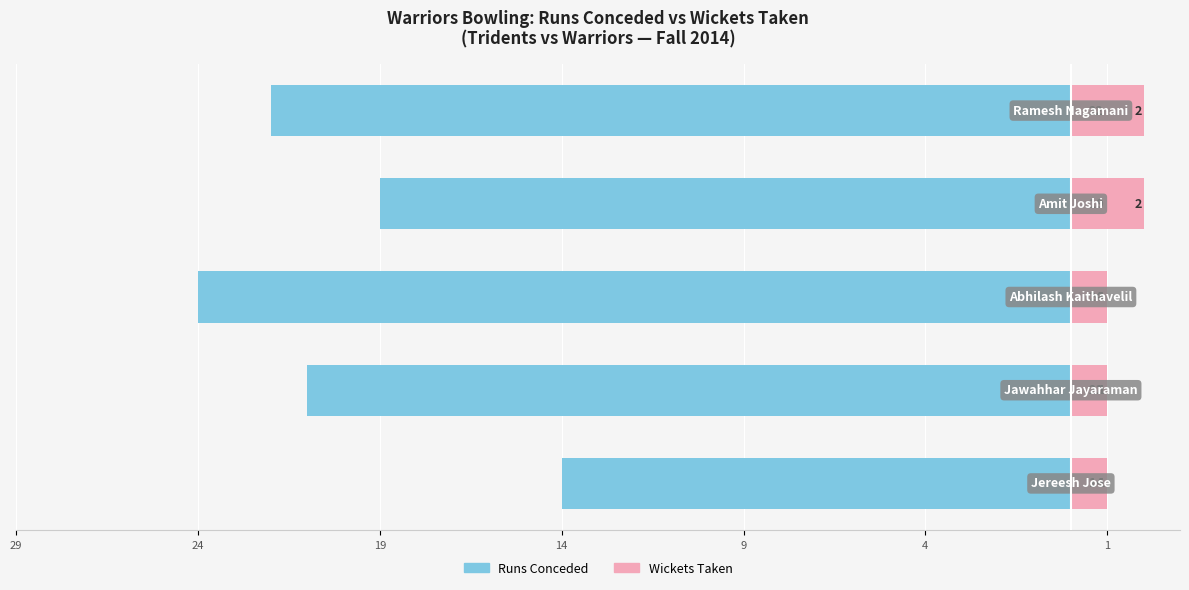

Where is Runs Conceded nearest to the value -19?

14